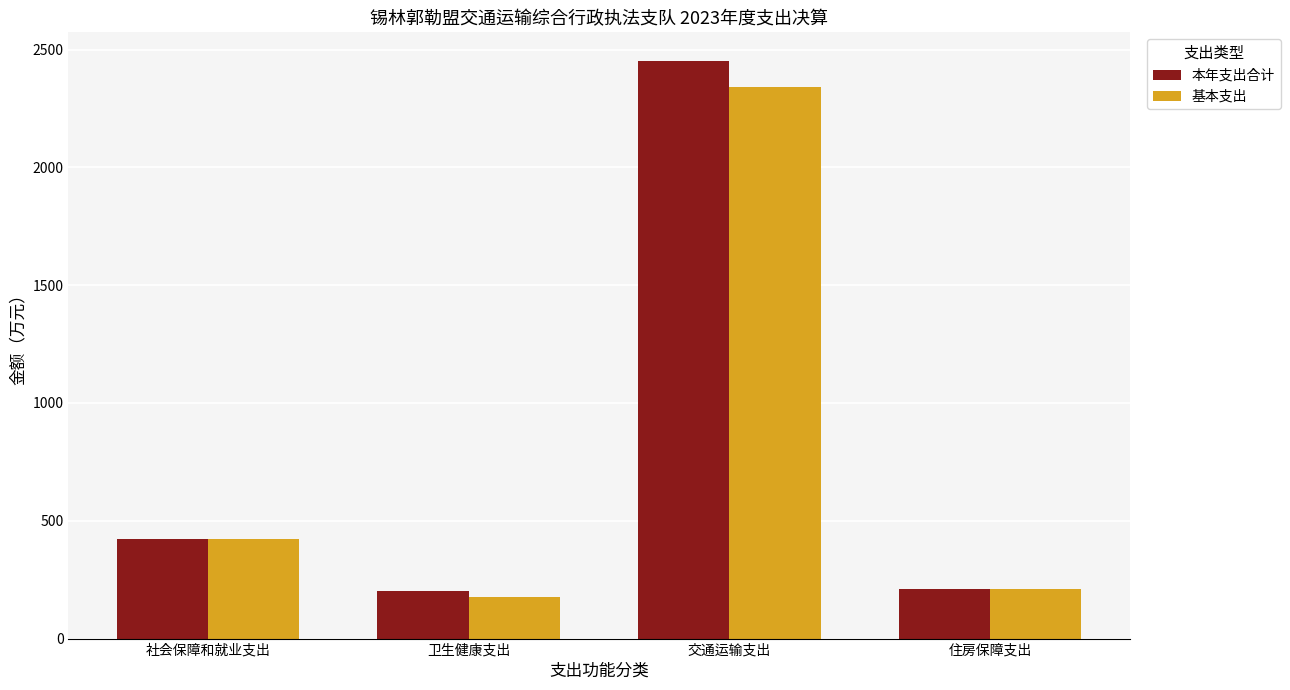

At which label does 本年支出合计 first exceed 422?

社会保障和就业支出